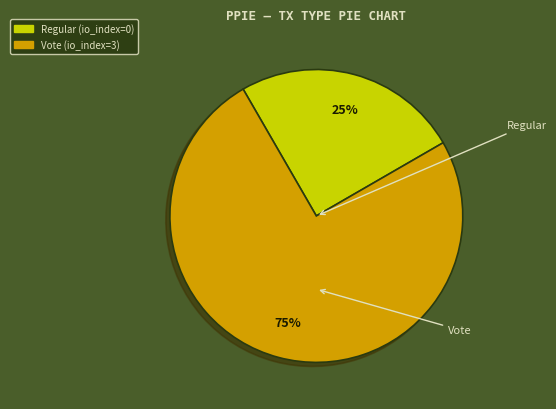

Is it true that Vote is 93% of the pie?

False